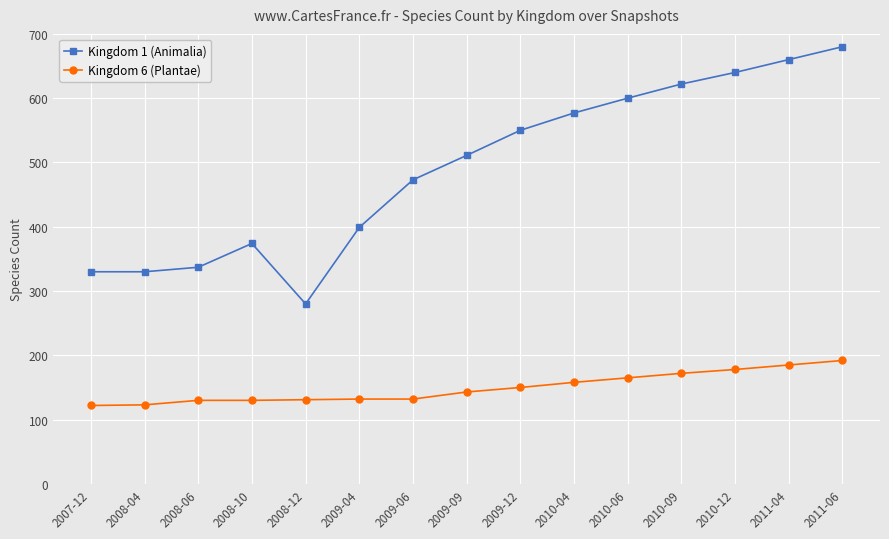

The value of Kingdom 6 (Plantae) at 2009-09 is 143. True or false?

True